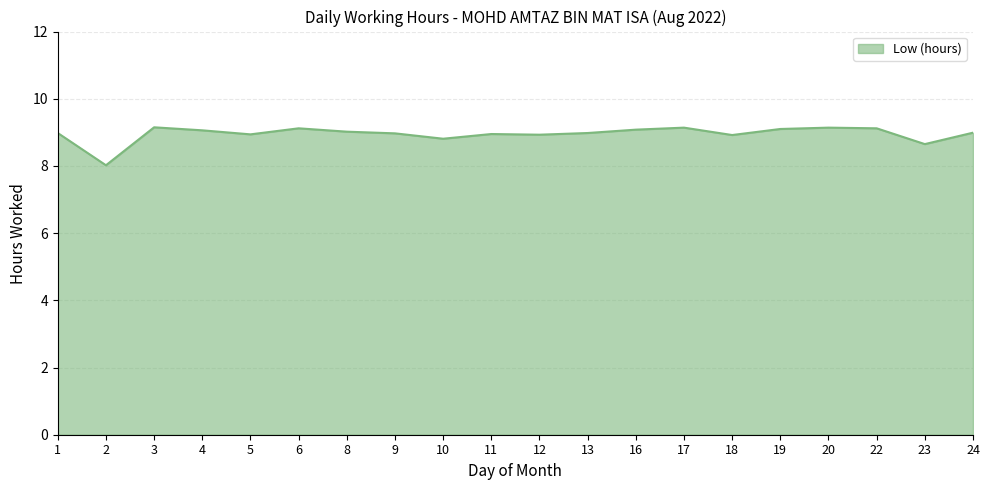

What is the smallest value displayed?

8.0